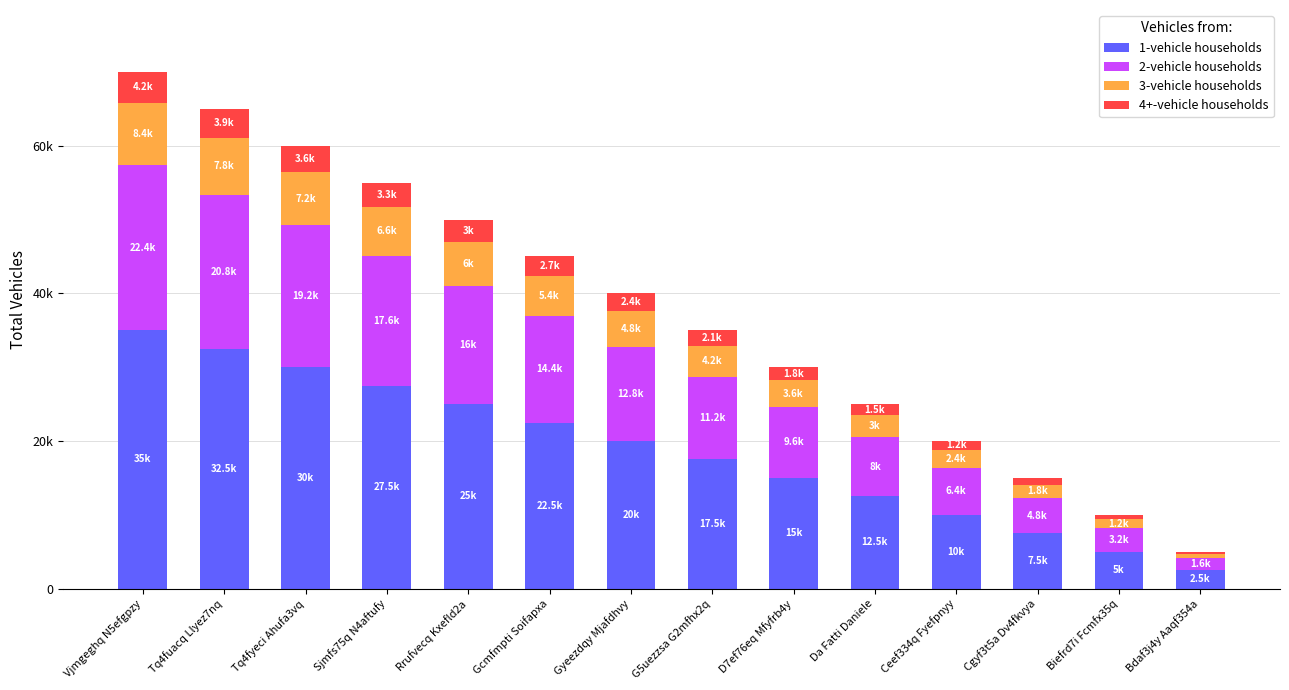

Is it true that 3-vehicle households equals 4800 at Gyeezdqy Mjafdhvy?

True